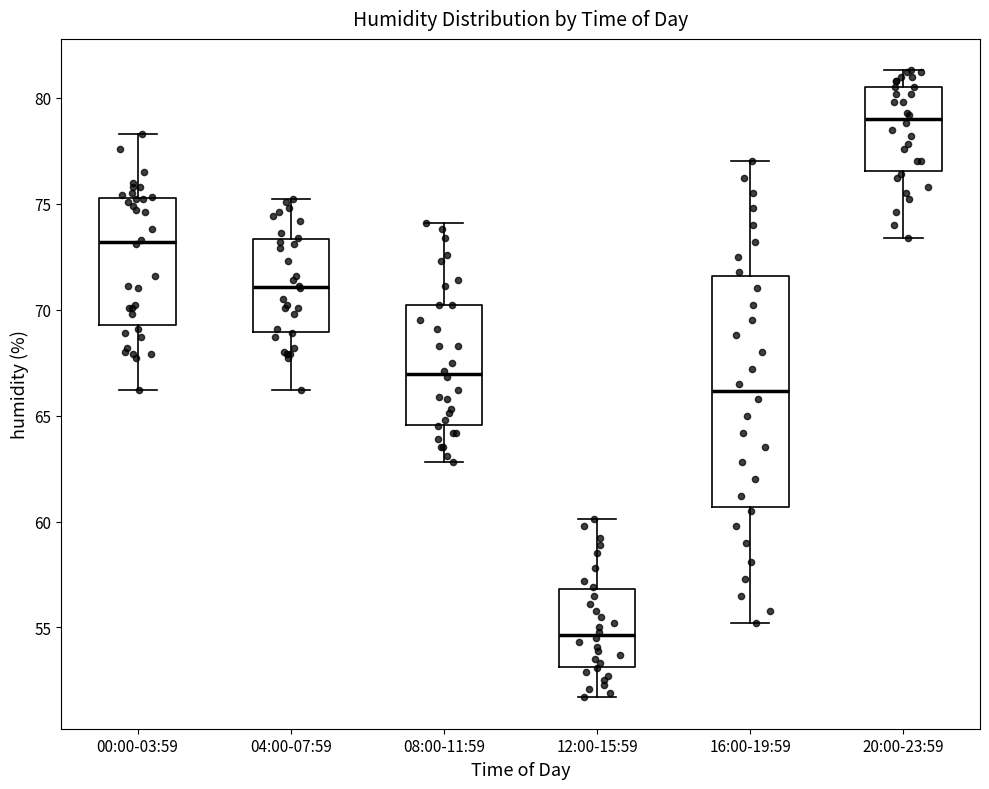

Reading left to right, read every box against the y-axis: the position of its median line, the range the box covers, and the ends of its whiskers. The values are not printed on the chart, so give them approximately, as read against the axis.

00:00-03:59: median 73.0, box 69.5 to 75.5, whiskers 66.0 to 78.5
04:00-07:59: median 71.0, box 69.0 to 73.5, whiskers 66.0 to 75.0
08:00-11:59: median 67.0, box 64.5 to 70.0, whiskers 63.0 to 74.0
12:00-15:59: median 54.5, box 53.0 to 57.0, whiskers 51.5 to 60.0
16:00-19:59: median 66.0, box 60.5 to 71.5, whiskers 55.0 to 77.0
20:00-23:59: median 79.0, box 76.5 to 80.5, whiskers 73.5 to 81.5